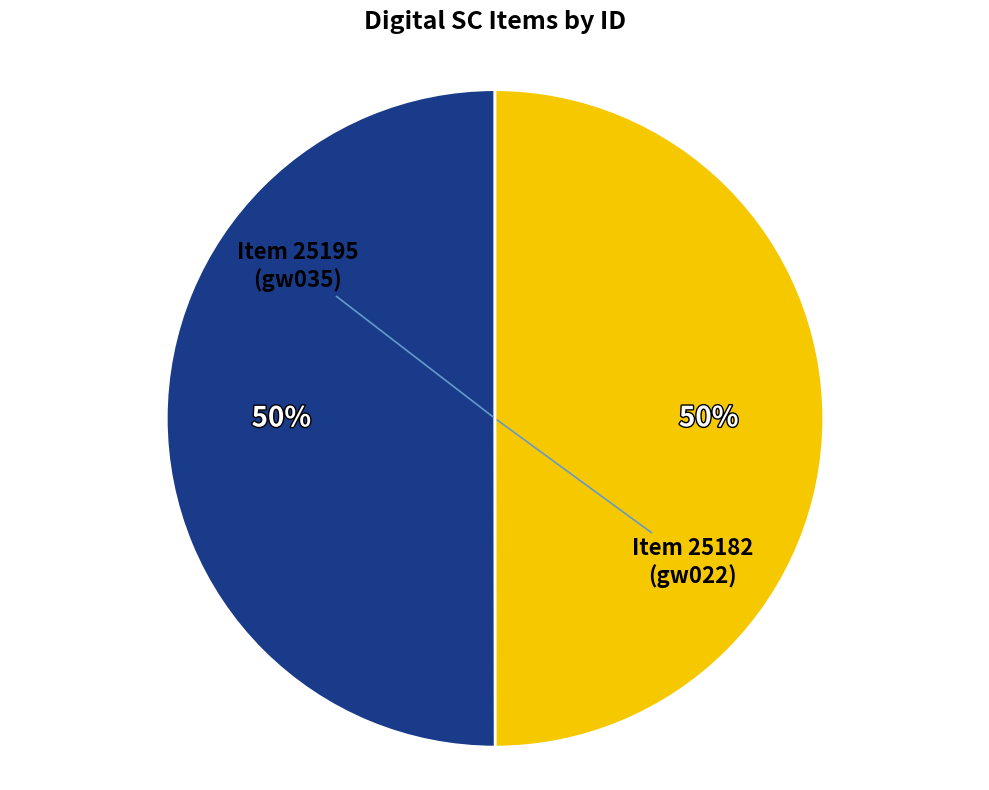

To the nearest percent, what portion does Item 25195 (gw035) represent?

50%